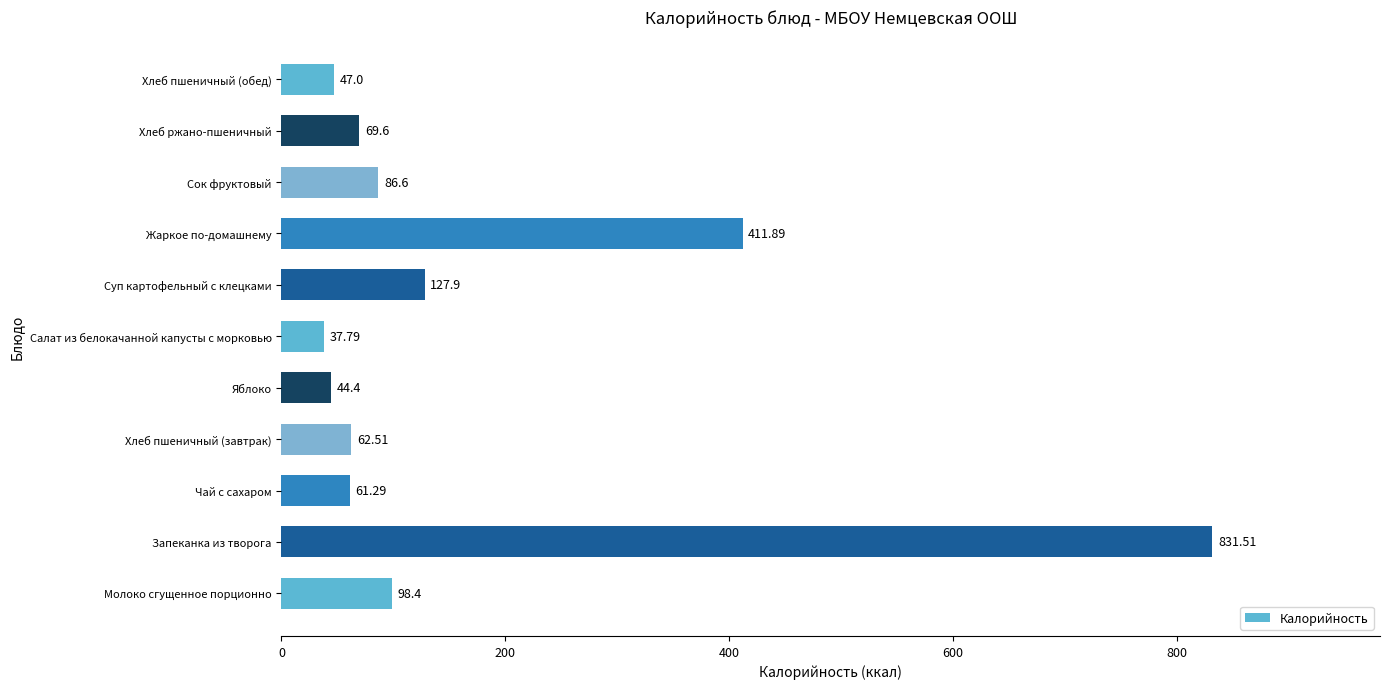

What is the change in value from Яблоко to Суп картофельный с клецками?

+83.5